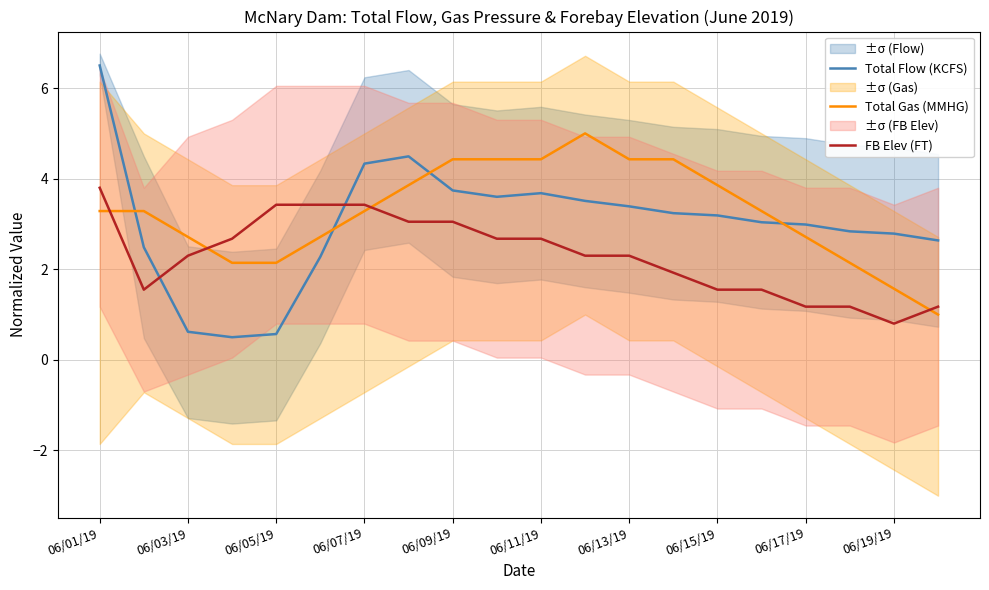

List the series in order of their peak value, highest first.

Total Flow (KCFS), Total Gas (MMHG), FB Elev (FT)